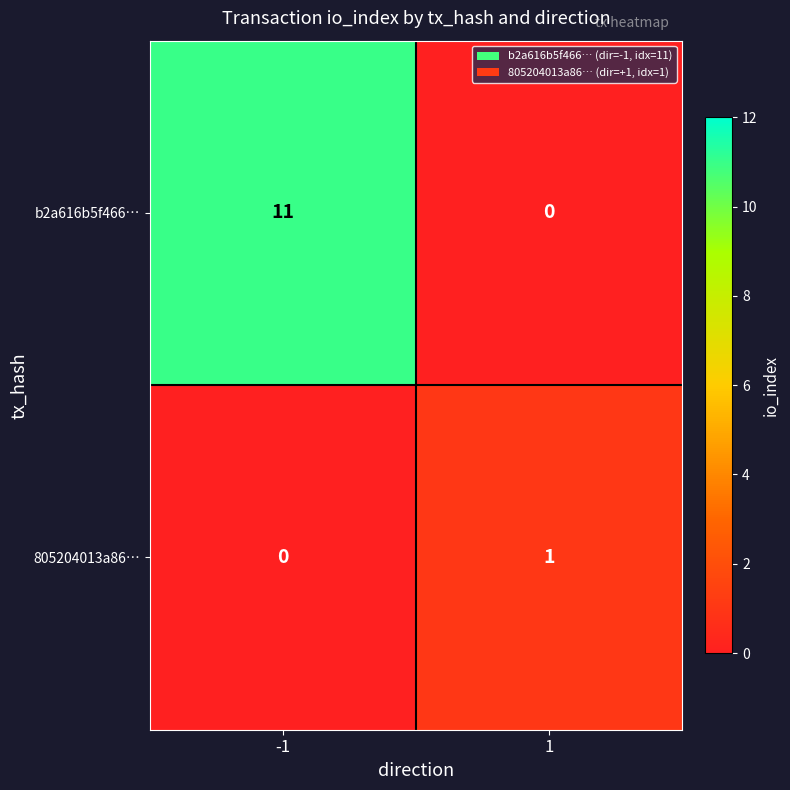

Reading right to left, what are all the values shown in this chart?

b2a616b5f466…: 1=0	-1=11
805204013a86…: 1=1	-1=0